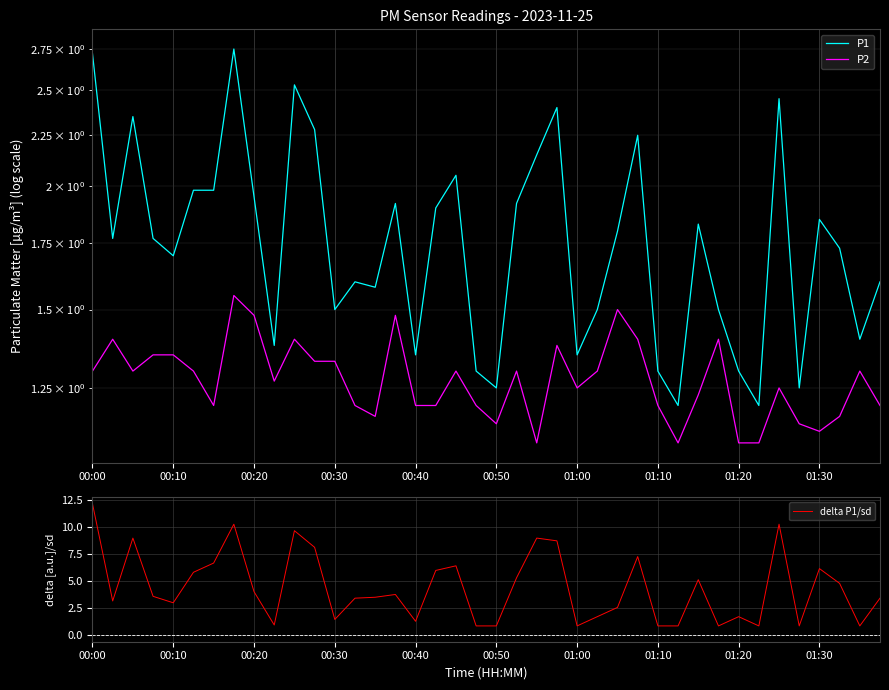

What is the approximate value of P2 at 27?

1.4